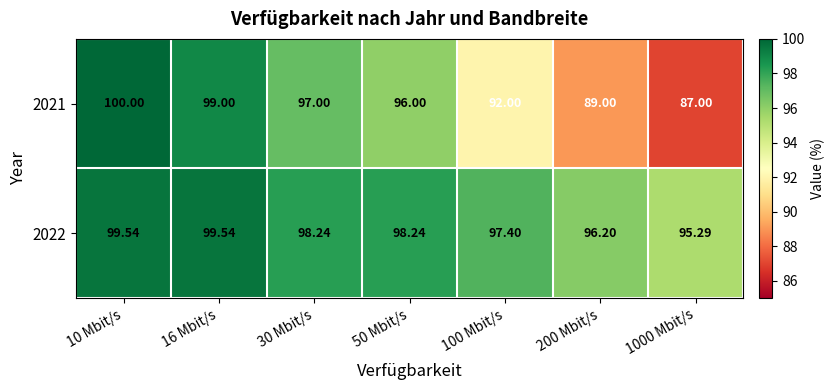

How many series are shown in this chart?

2